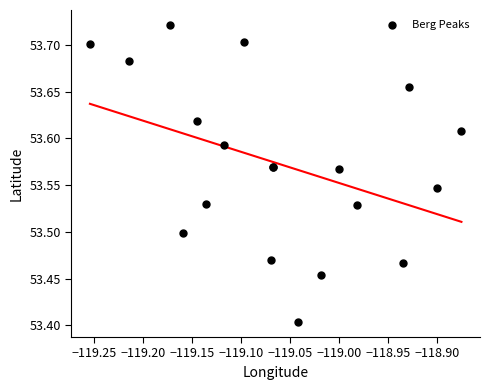

What Y value in the scatter plot is closest to 53?

53.4